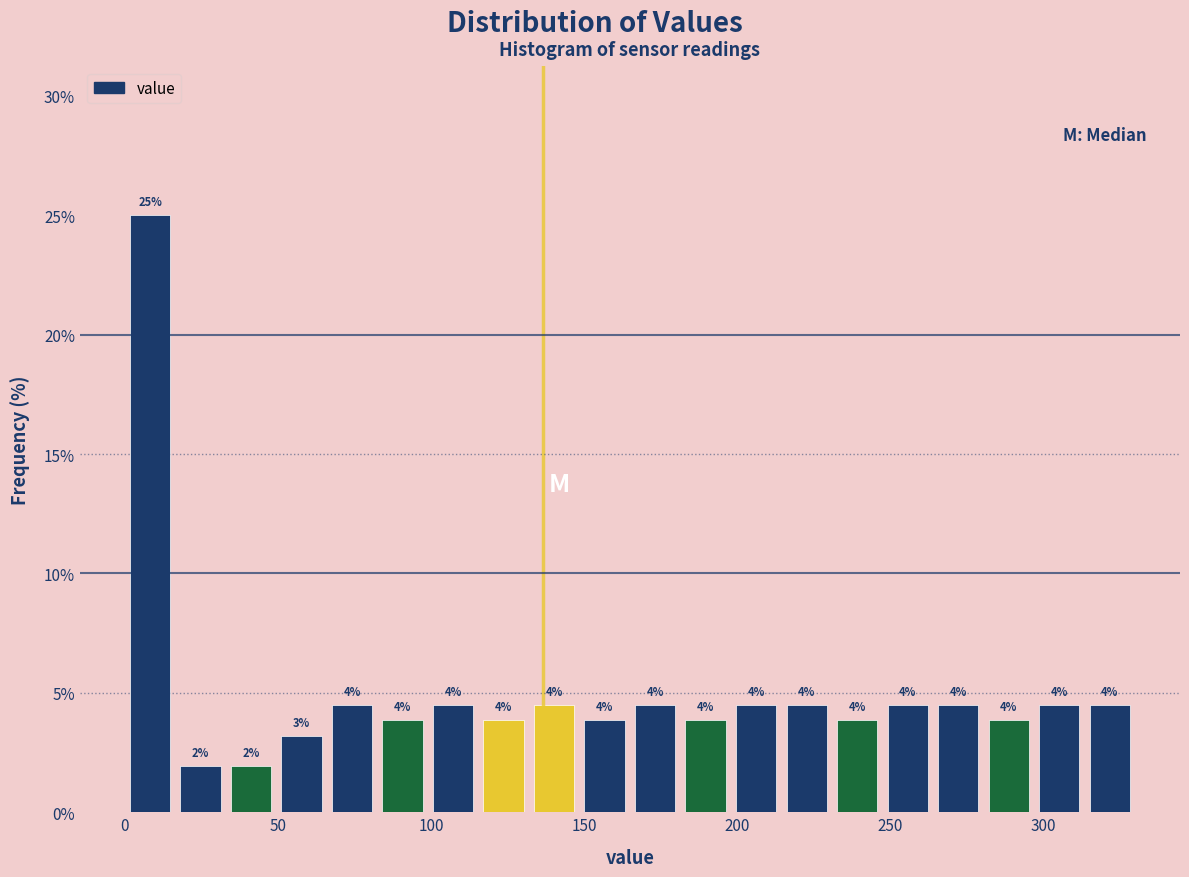

Read against the x-axis, roughly where is the centre of the tallest bar?

10